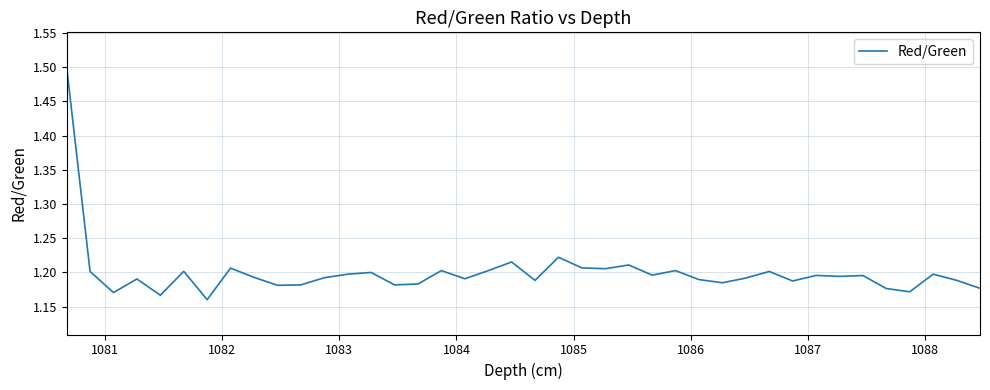

What is the difference between the second highest and second lowest values?

0.1